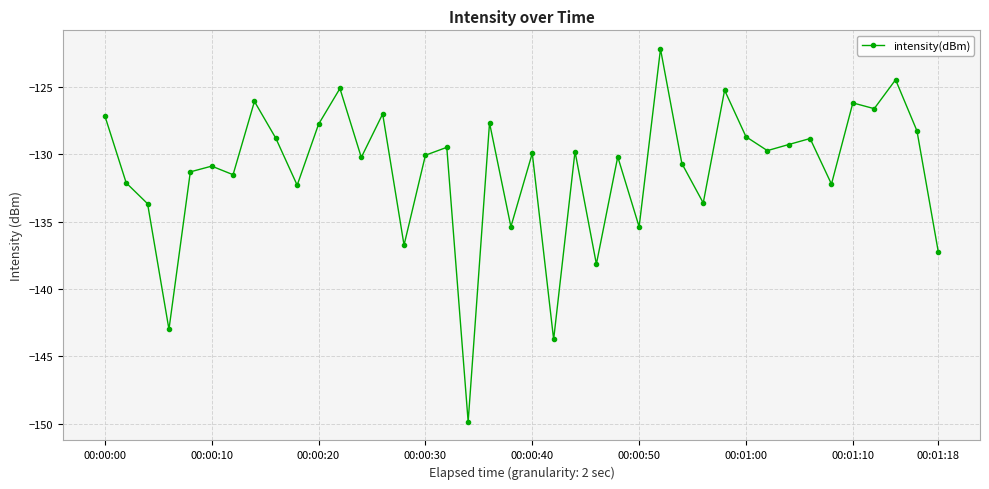

What is the difference between the second highest and minimum values?

25.4